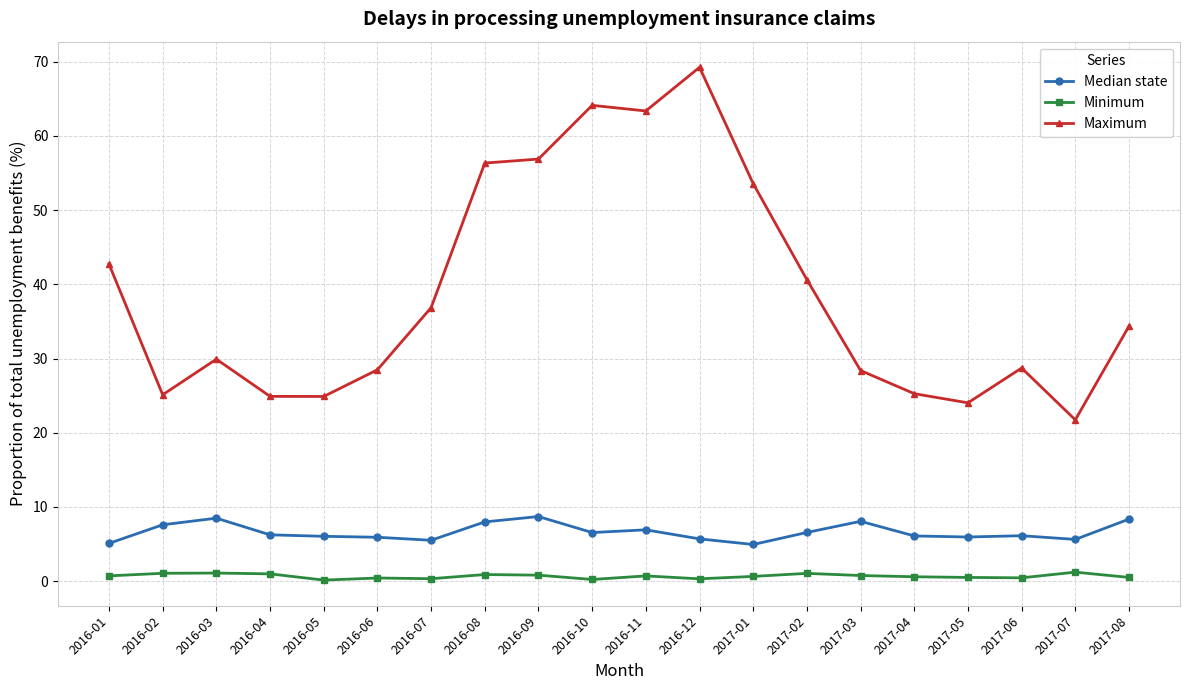

At which category is the sum across all series the highest?

2016-12